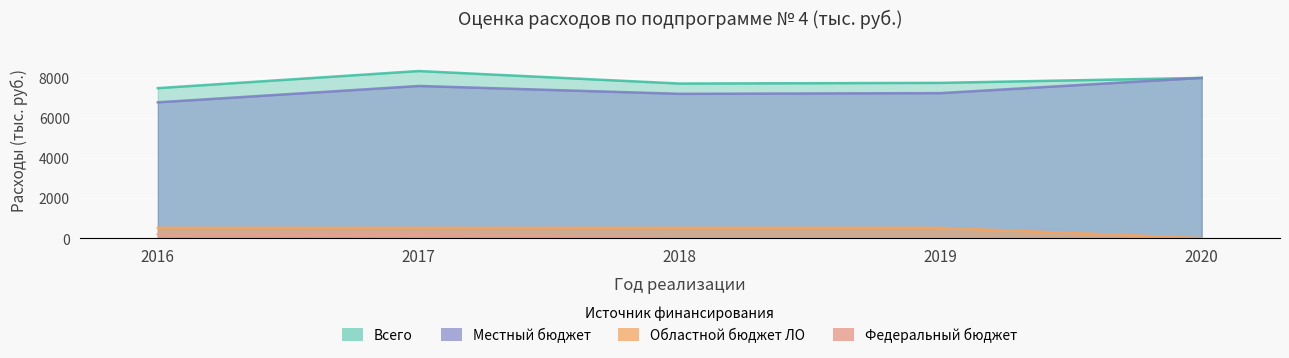

What is the value of the Областной бюджет ЛО point at the 2nd from the left?

511.1